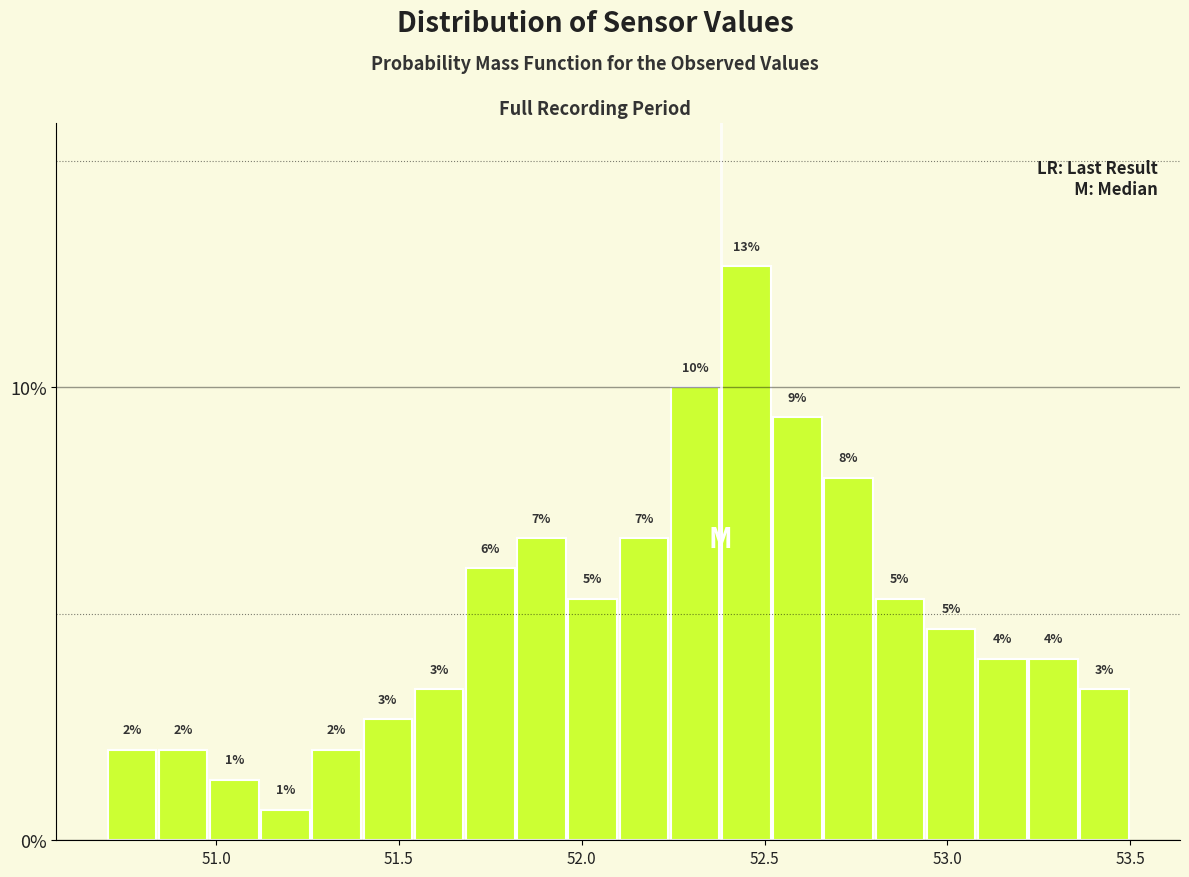

Read against the x-axis, roughly where is the centre of the tallest bar?

52.45